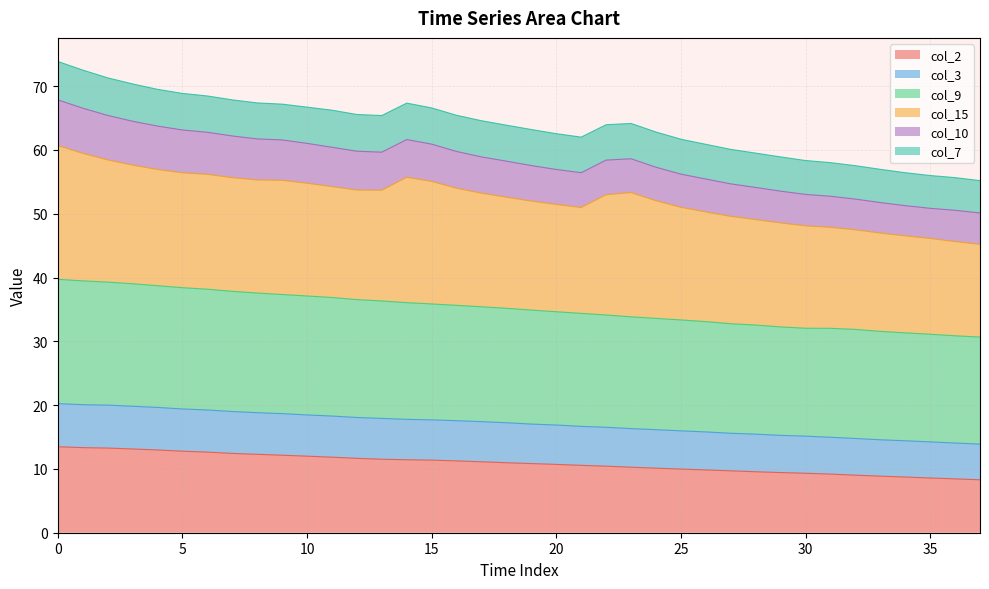

Which series has the largest total across all categories?

col_9